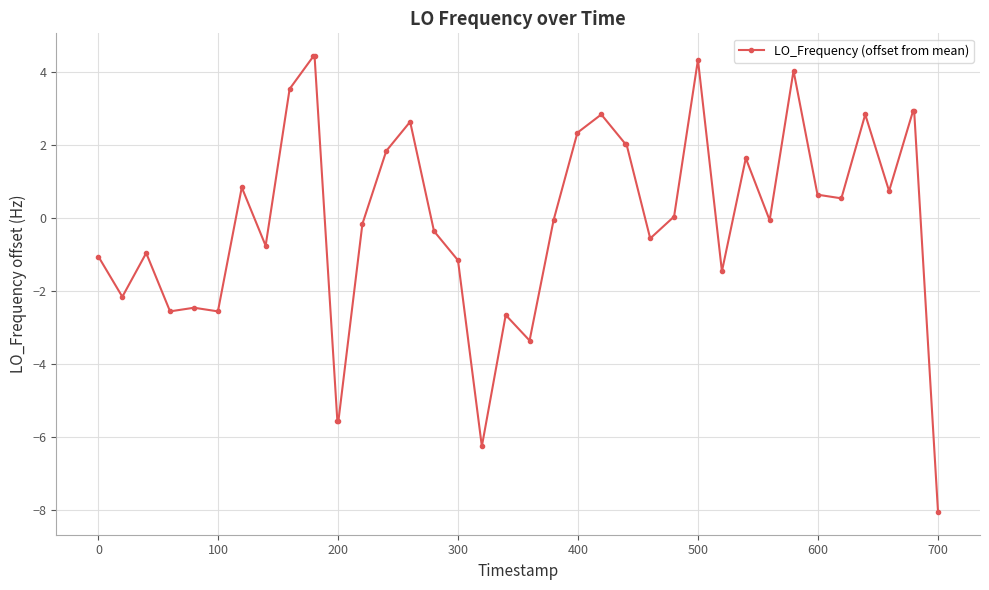

True or false: there are more than 1 points higher than both neighbors.

True